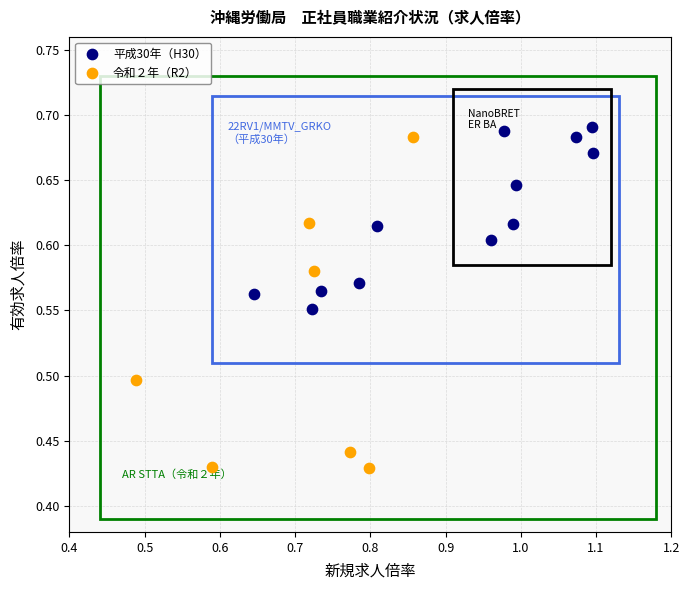

Which series reaches the minimum Y coordinate?

令和２年（R2）